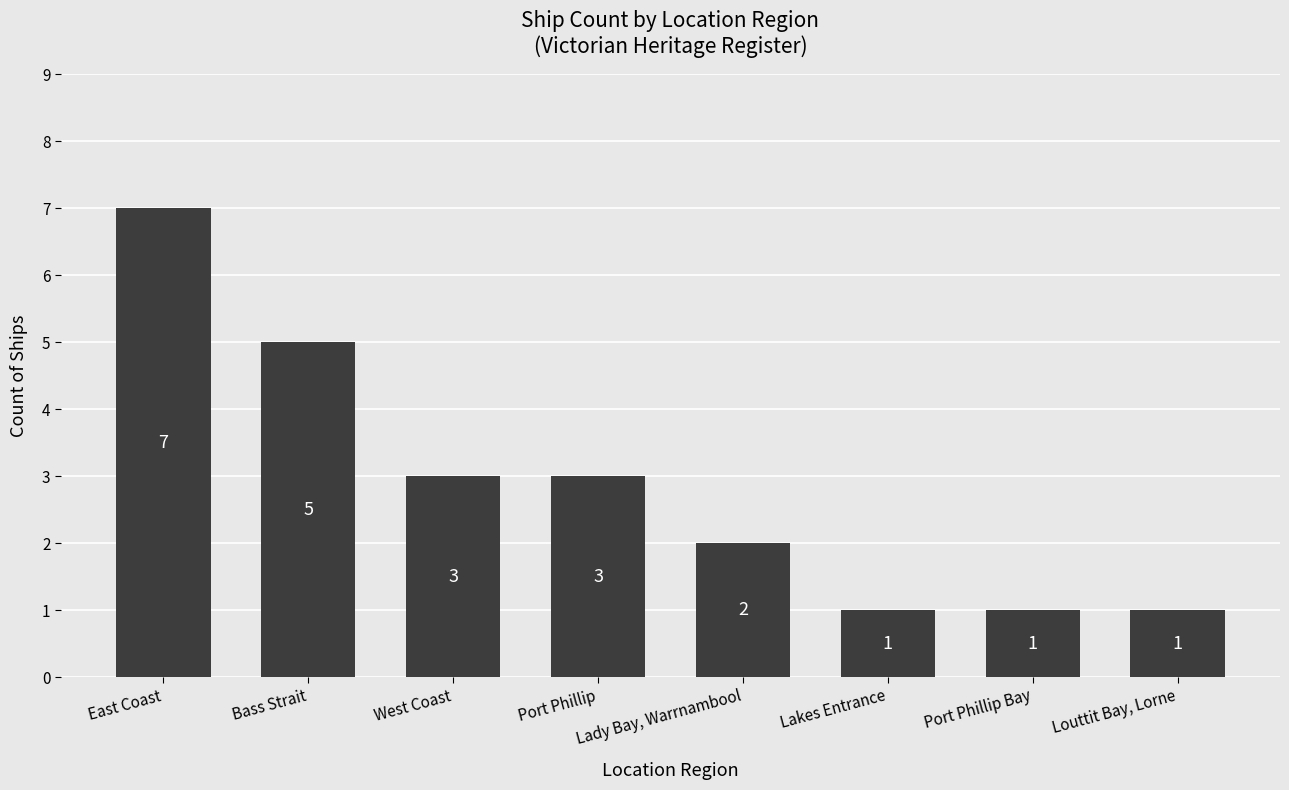

Which category has the highest value across all series?

East Coast